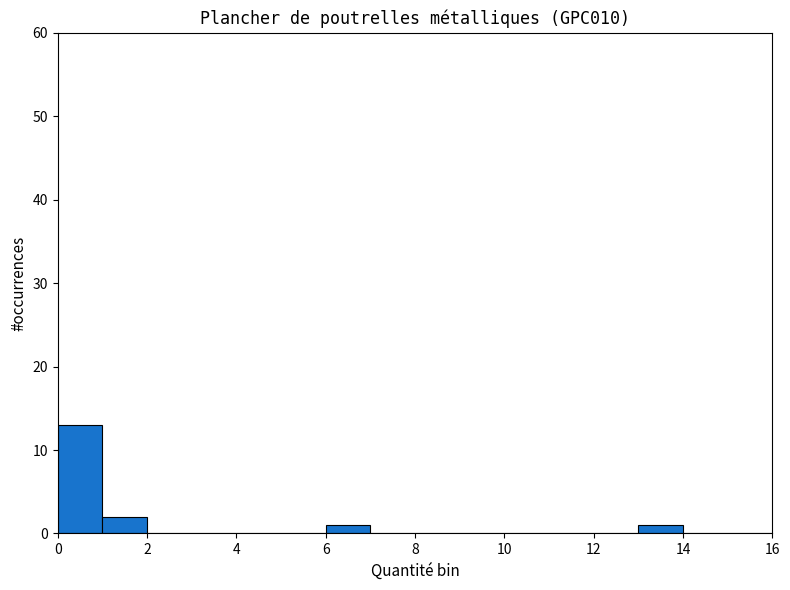

What is the height of the bar covering 13 to 14 on the x-axis? The values are not printed on the chart, so give them approximately, as read against the axis.

1